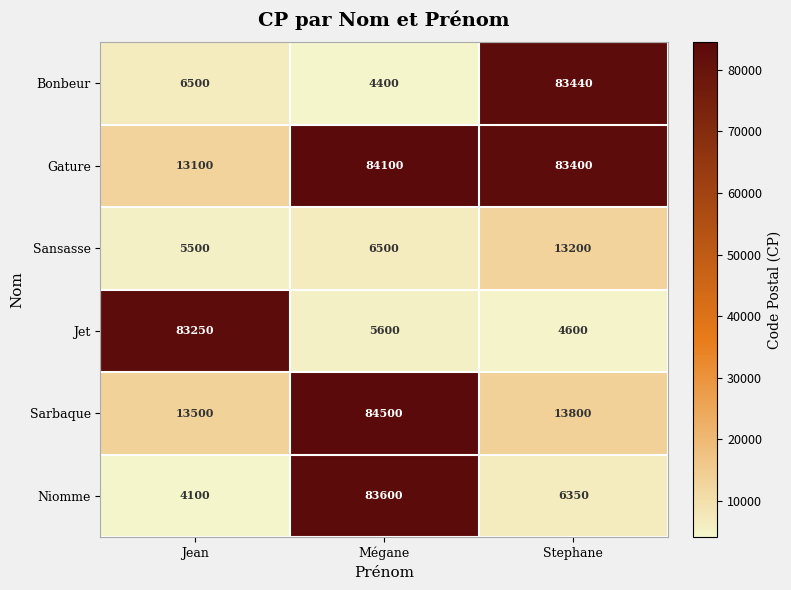

The value of Gature at Stephane is 83400. True or false?

True